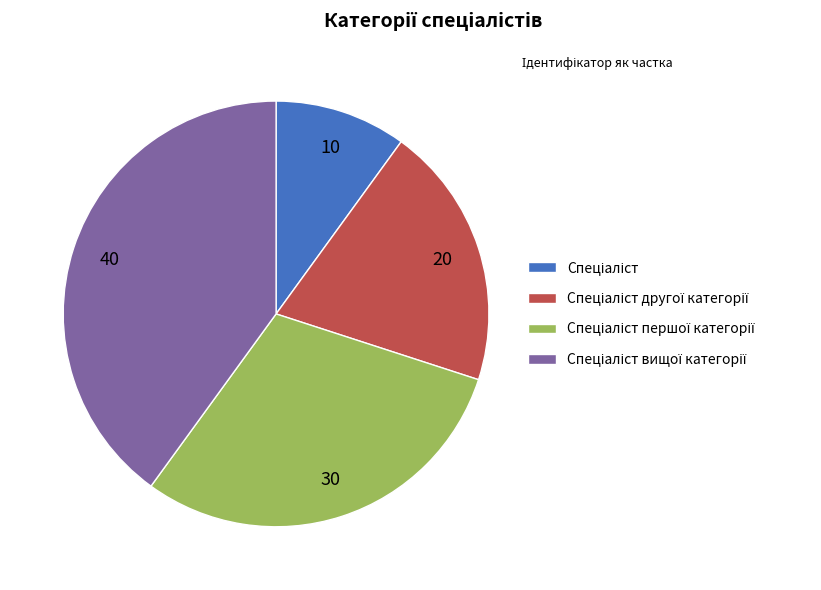

Is there any slice that represents more than half of the pie?

No